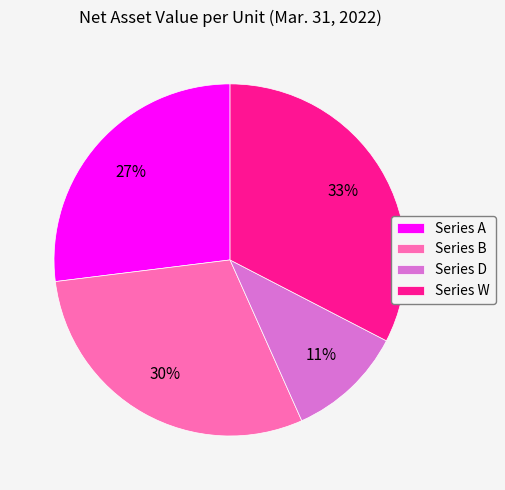

What is the largest slice in the pie chart?

Series W